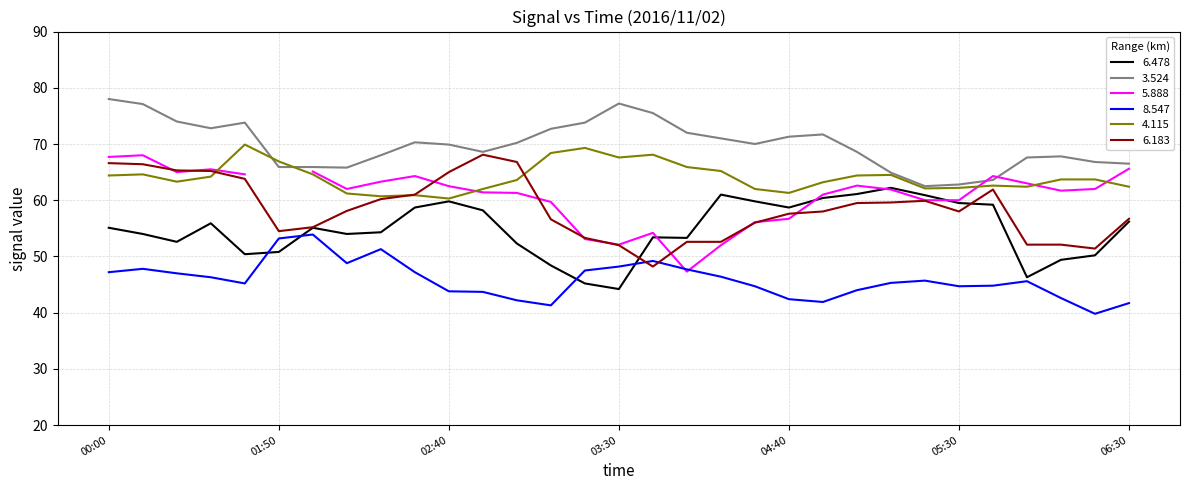

Is this an area chart (filled region under the line)?

No